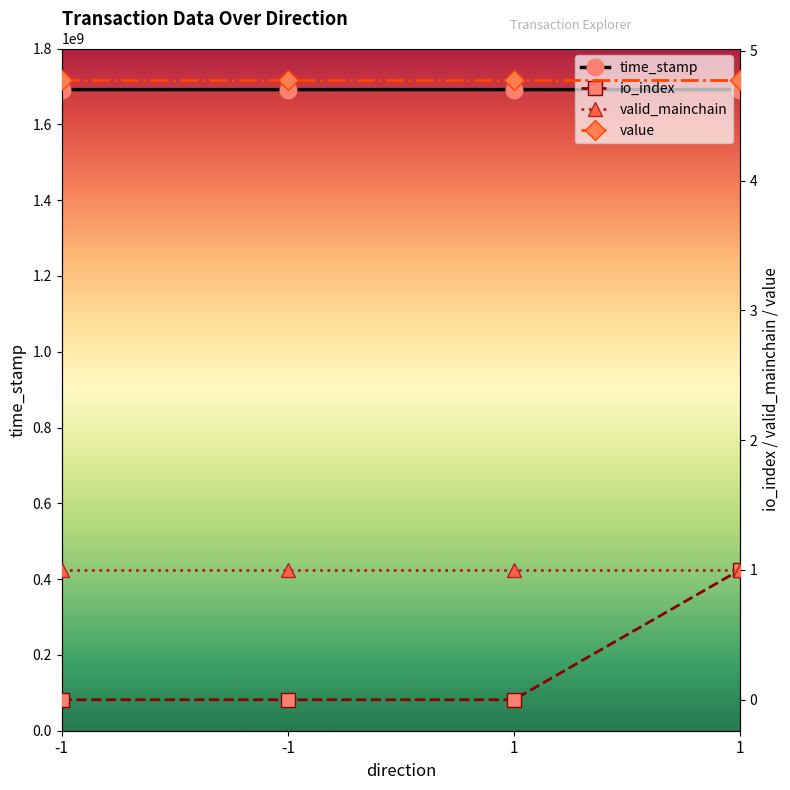

Is this an area chart (filled region under the line)?

No